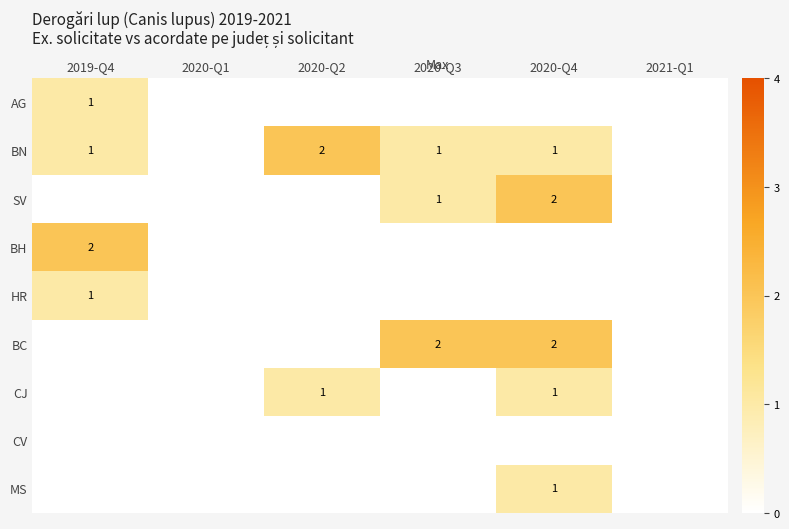

What is the total value across all series at 2020-Q4?

7